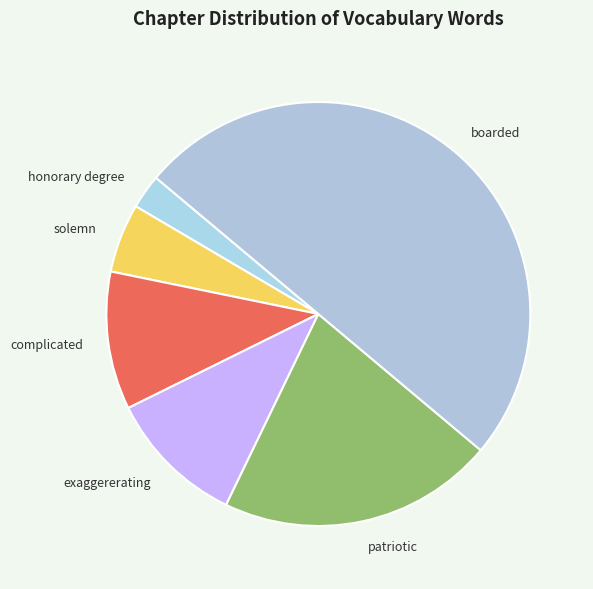

Which category has the smallest portion of the pie?

honorary degree